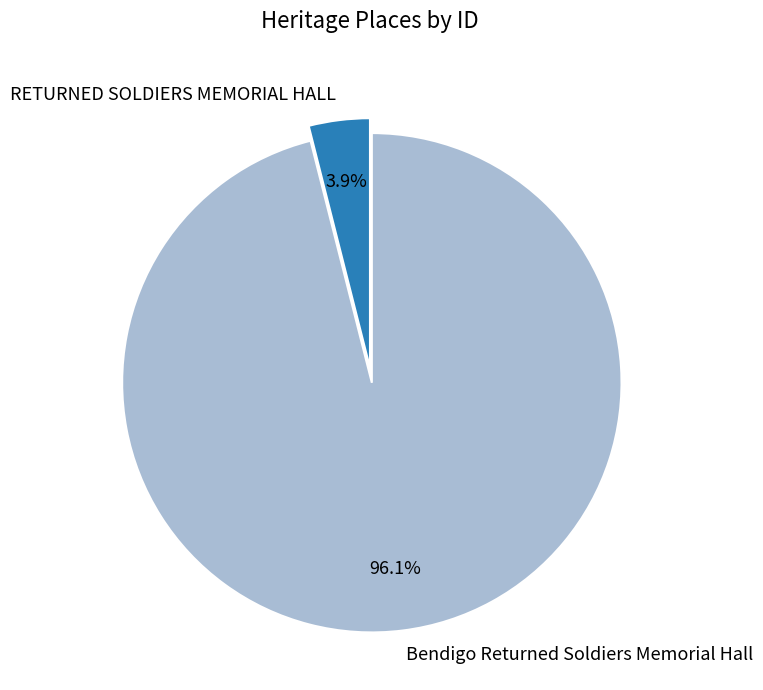

How many segments does this pie chart have?

2